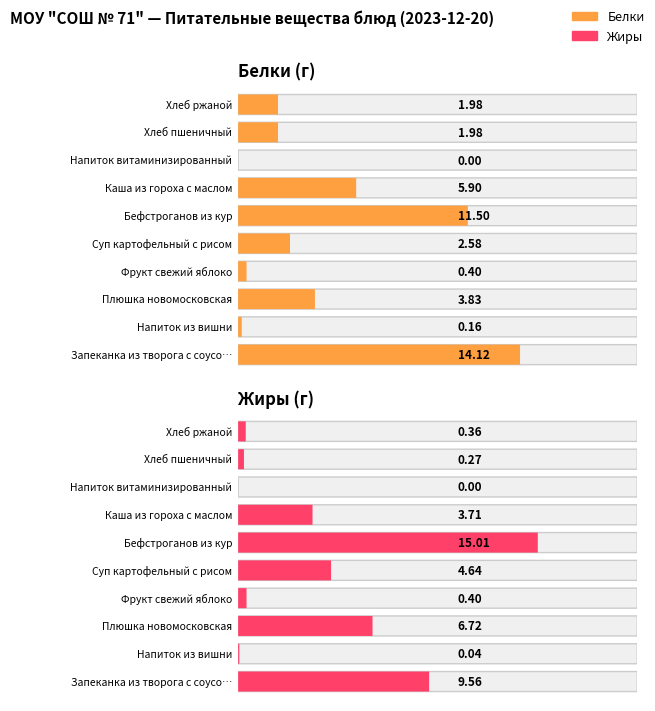

What is the label of the 10th bar from the right?

Запеканка из творога с соусом